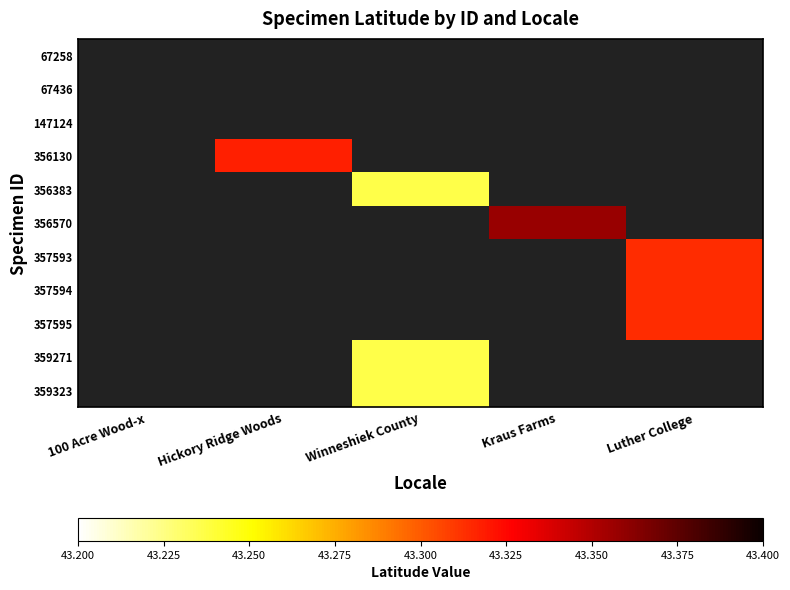

How many positive values does the 356570 series have?

1